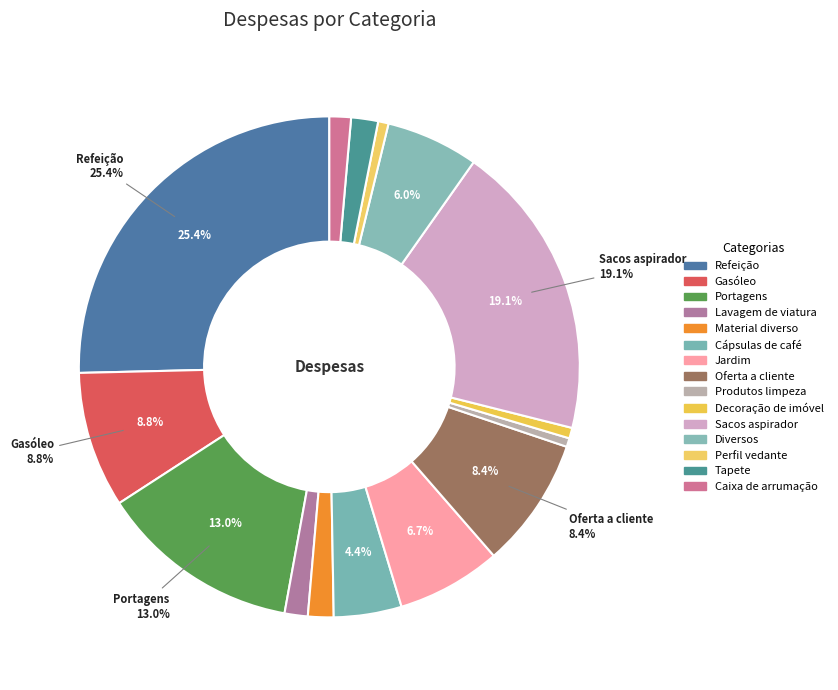

How many segments does this pie chart have?

15